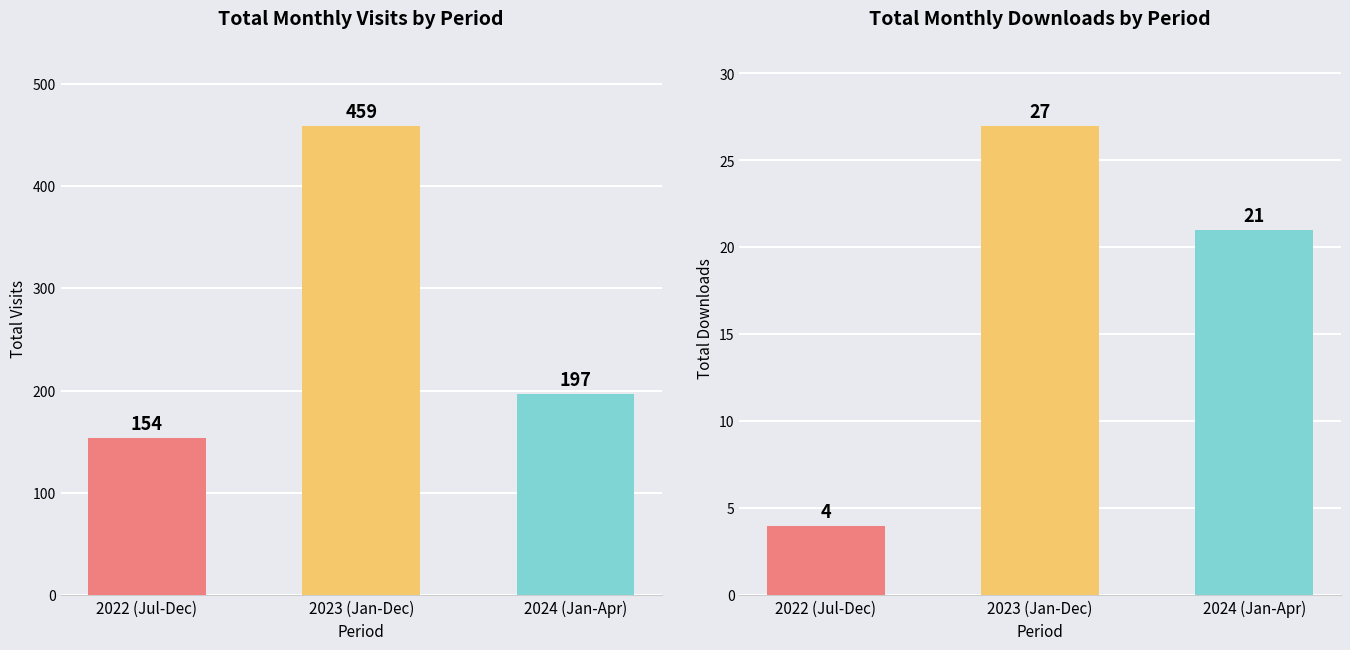

At how many categories does at least one series exceed 126?

3